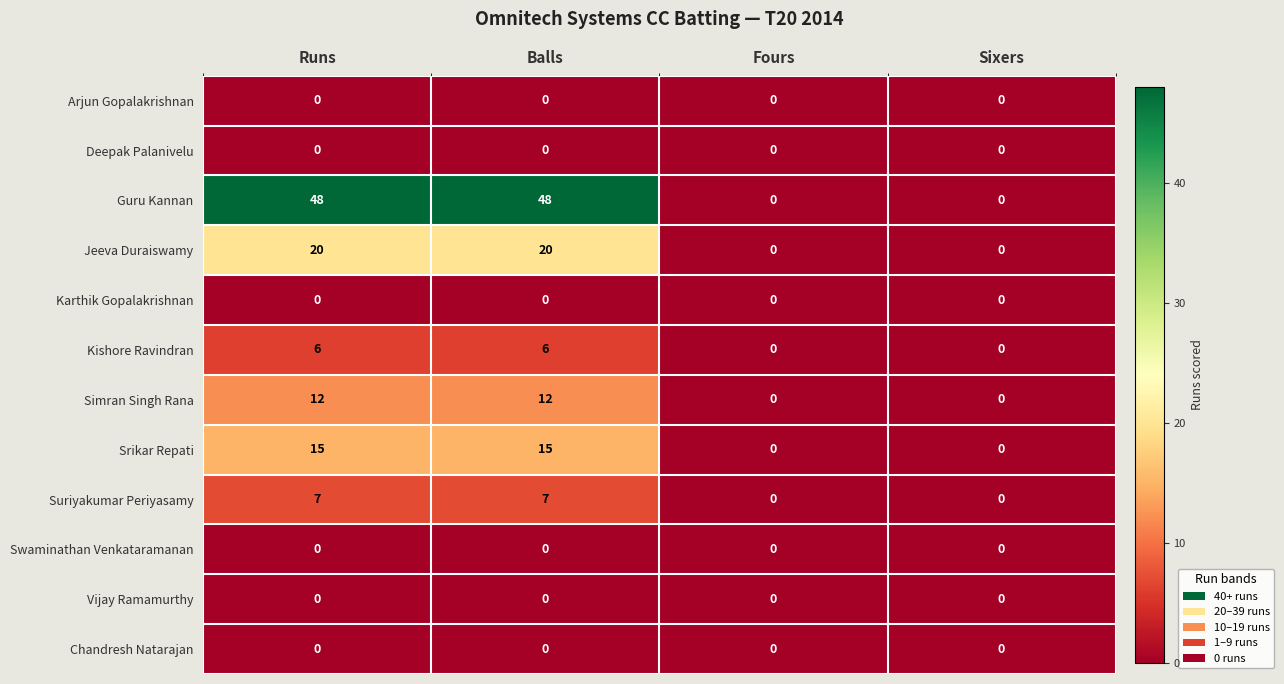

What is the difference between the second highest and second lowest values in the Kishore Ravindran series?

6